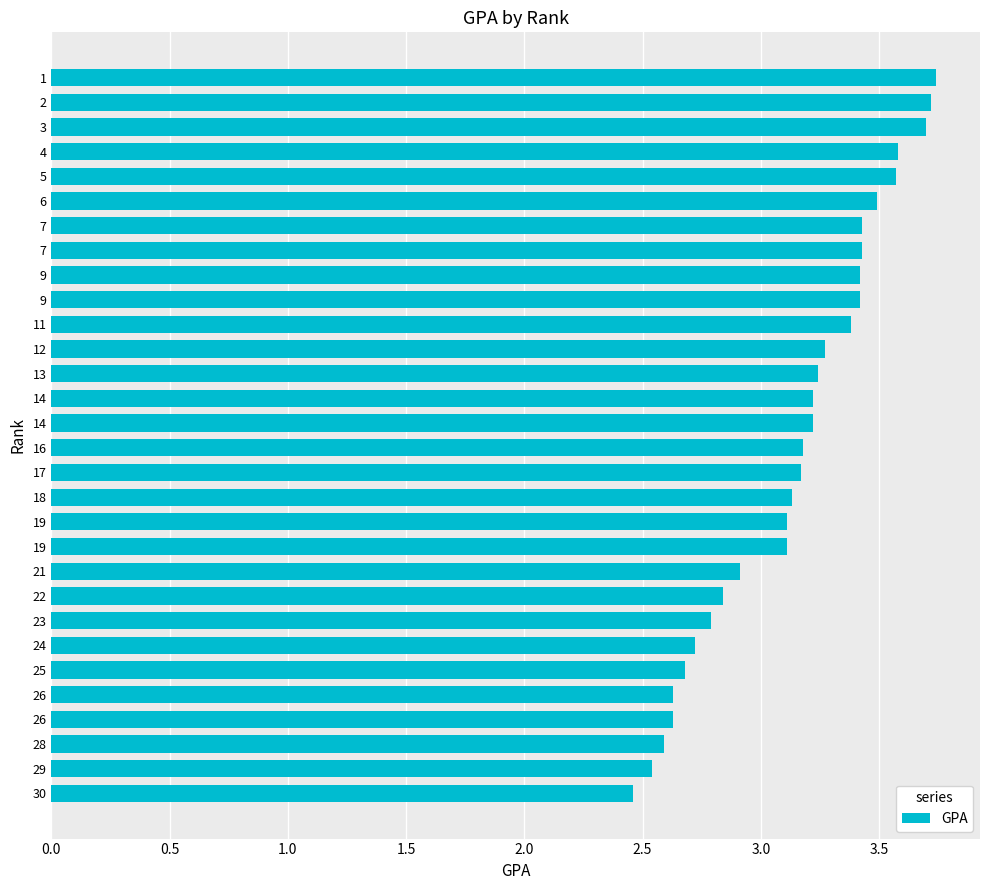

What is the minimum value shown in the chart?

2.5